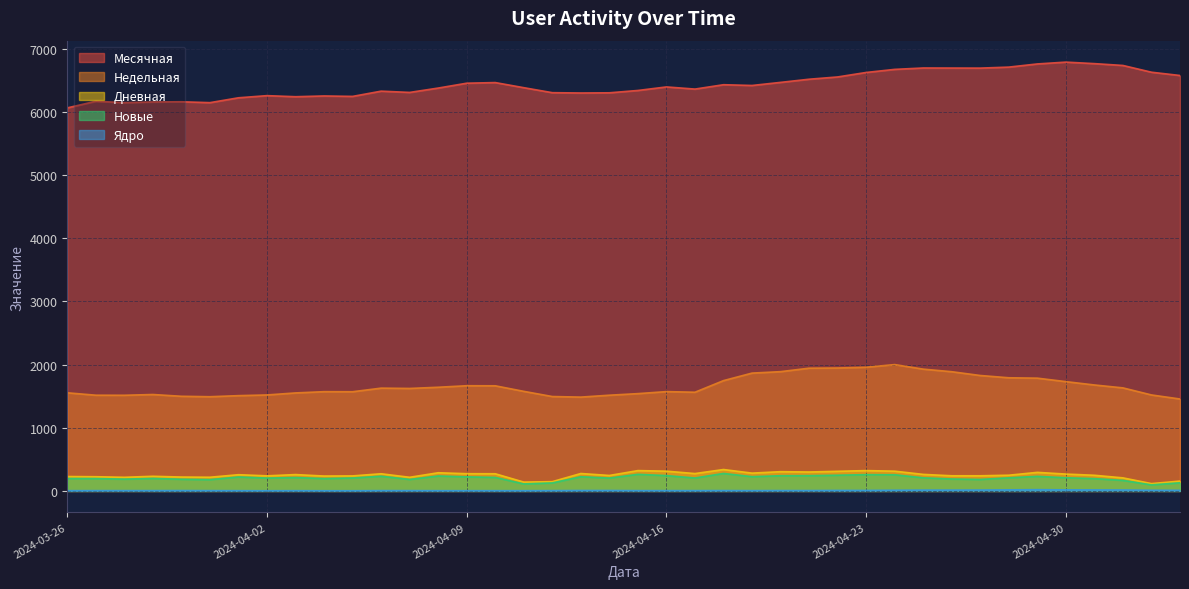

Reading left to right, what are all the values shown in this chart?

Месячная: 2024-05-04=6579	2024-05-03=6631	2024-05-02=6738	2024-05-01=6767	2024-04-30=6791	2024-04-29=6762	2024-04-28=6712	2024-04-27=6696	2024-04-26=6697	2024-04-25=6698	2024-04-24=6676	2024-04-23=6627	2024-04-22=6556	2024-04-21=6520	2024-04-20=6470	2024-04-19=6421	2024-04-18=6433	2024-04-17=6364	2024-04-16=6398	2024-04-15=6342	2024-04-14=6305	2024-04-13=6302	2024-04-12=6307	2024-04-11=6386	2024-04-10=6467	2024-04-09=6457	2024-04-08=6380	2024-04-07=6311	2024-04-06=6331	2024-04-05=6248	2024-04-04=6255	2024-04-03=6243	2024-04-02=6260	2024-04-01=6226	2024-03-31=6149	2024-03-30=6163	2024-03-29=6160	2024-03-28=6149	2024-03-27=6171	2024-03-26=6066
Недельная: 2024-05-04=1456	2024-05-03=1520	2024-05-02=1632	2024-05-01=1678	2024-04-30=1731	2024-04-29=1786	2024-04-28=1792	2024-04-27=1828	2024-04-26=1888	2024-04-25=1929	2024-04-24=2001	2024-04-23=1959	2024-04-22=1947	2024-04-21=1944	2024-04-20=1889	2024-04-19=1866	2024-04-18=1747	2024-04-17=1563	2024-04-16=1573	2024-04-15=1541	2024-04-14=1516	2024-04-13=1486	2024-04-12=1495	2024-04-11=1577	2024-04-10=1665	2024-04-09=1666	2024-04-08=1642	2024-04-07=1623	2024-04-06=1628	2024-04-05=1571	2024-04-04=1572	2024-04-03=1552	2024-04-02=1520	2024-04-01=1509	2024-03-31=1492	2024-03-30=1499	2024-03-29=1527	2024-03-28=1515	2024-03-27=1516	2024-03-26=1554
Дневная: 2024-05-04=156	2024-05-03=116	2024-05-02=207	2024-05-01=248	2024-04-30=267	2024-04-29=294	2024-04-28=249	2024-04-27=240	2024-04-26=240	2024-04-25=262	2024-04-24=313	2024-04-23=322	2024-04-22=311	2024-04-21=300	2024-04-20=305	2024-04-19=282	2024-04-18=339	2024-04-17=275	2024-04-16=313	2024-04-15=322	2024-04-14=245	2024-04-13=276	2024-04-12=147	2024-04-11=140	2024-04-10=272	2024-04-09=273	2024-04-08=288	2024-04-07=216	2024-04-06=272	2024-04-05=238	2024-04-04=236	2024-04-03=259	2024-04-02=239	2024-04-01=257	2024-03-31=217	2024-03-30=220	2024-03-29=232	2024-03-28=216	2024-03-27=225	2024-03-26=228
Новые: 2024-05-04=129	2024-05-03=96	2024-05-02=167	2024-05-01=195	2024-04-30=209	2024-04-29=231	2024-04-28=208	2024-04-27=182	2024-04-26=189	2024-04-25=208	2024-04-24=256	2024-04-23=258	2024-04-22=249	2024-04-21=242	2024-04-20=241	2024-04-19=226	2024-04-18=277	2024-04-17=205	2024-04-16=243	2024-04-15=263	2024-04-14=204	2024-04-13=225	2024-04-12=127	2024-04-11=111	2024-04-10=214	2024-04-09=223	2024-04-08=237	2024-04-07=182	2024-04-06=233	2024-04-05=205	2024-04-04=196	2024-04-03=212	2024-04-02=204	2024-04-01=221	2024-03-31=179	2024-03-30=185	2024-03-29=198	2024-03-28=187	2024-03-27=196	2024-03-26=197
Ядро: 2024-05-04=10	2024-05-03=11	2024-05-02=15	2024-05-01=16	2024-04-30=17	2024-04-29=20	2024-04-28=17	2024-04-27=14	2024-04-26=13	2024-04-25=13	2024-04-24=11	2024-04-23=8	2024-04-22=8	2024-04-21=6	2024-04-20=6	2024-04-19=5	2024-04-18=6	2024-04-17=5	2024-04-16=5	2024-04-15=5	2024-04-14=7	2024-04-13=7	2024-04-12=5	2024-04-11=4	2024-04-10=4	2024-04-09=4	2024-04-08=4	2024-04-07=5	2024-04-06=5	2024-04-05=3	2024-04-04=3	2024-04-03=4	2024-04-02=3	2024-04-01=4	2024-03-31=5	2024-03-30=6	2024-03-29=5	2024-03-28=5	2024-03-27=5	2024-03-26=4